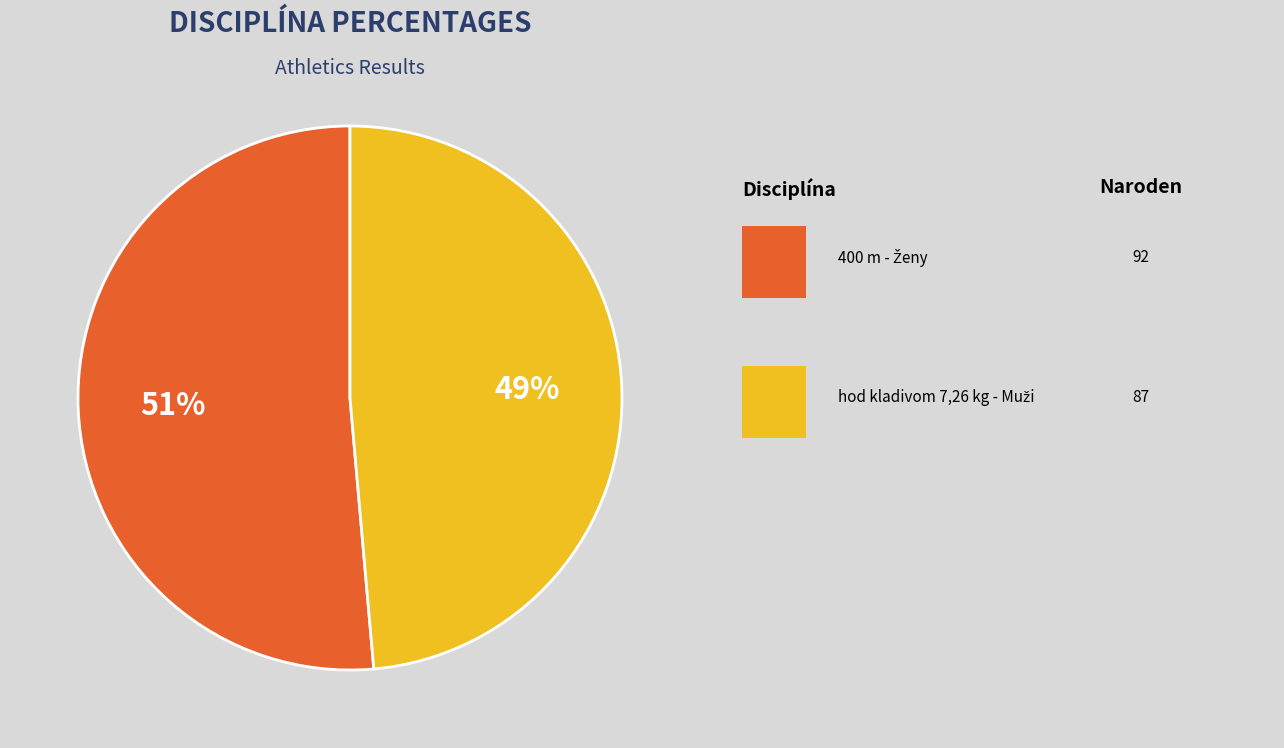

Is there any slice that represents more than half of the pie?

Yes